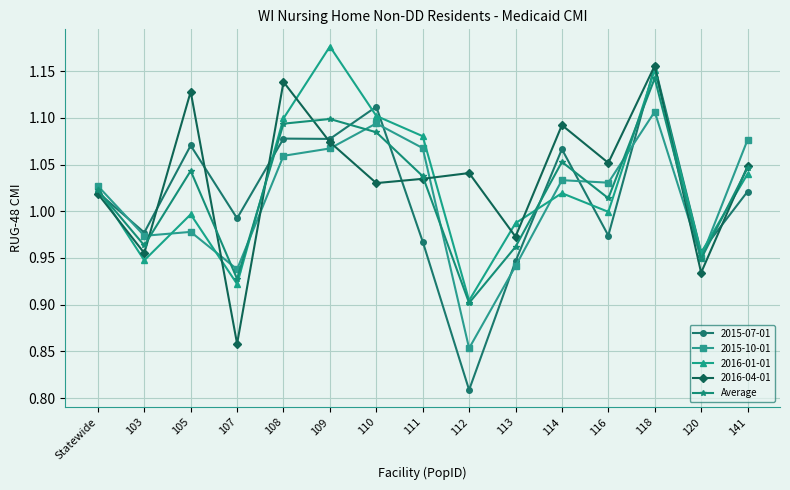

Which series has the largest range (max minus min)?

2015-07-01